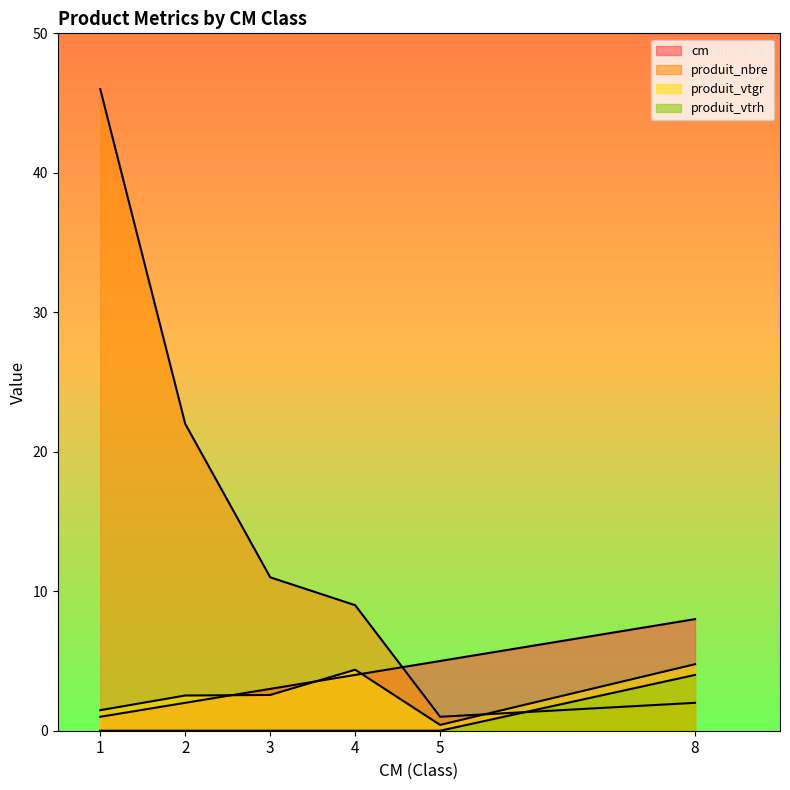

Which series has the widest spread of values?

produit_nbre